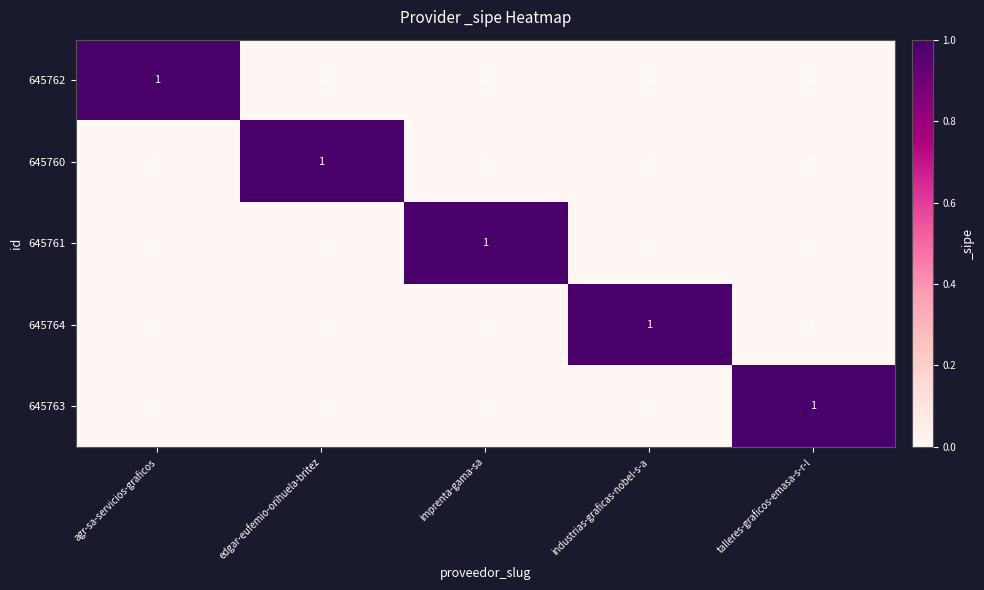

The value of 645762 at imprenta-gama-sa is 0. True or false?

True